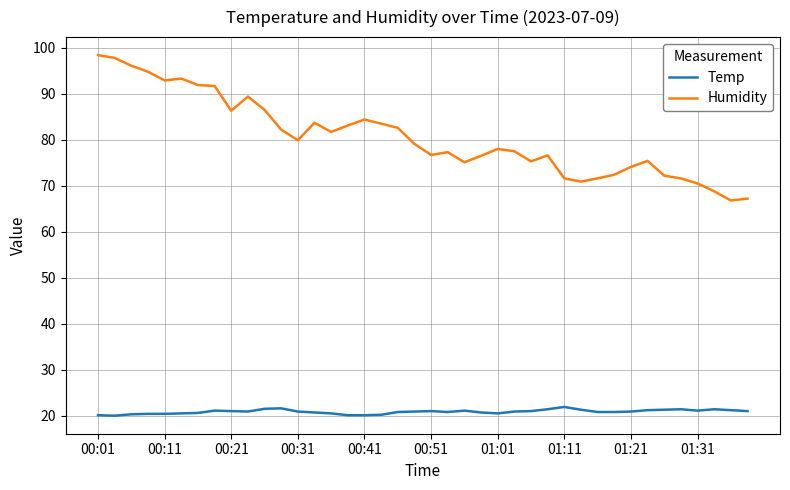

Which series has the largest total across all categories?

Humidity